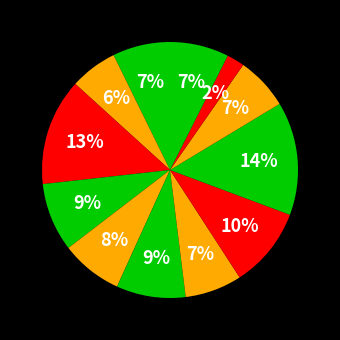

Count the number of slices in the pie.

12